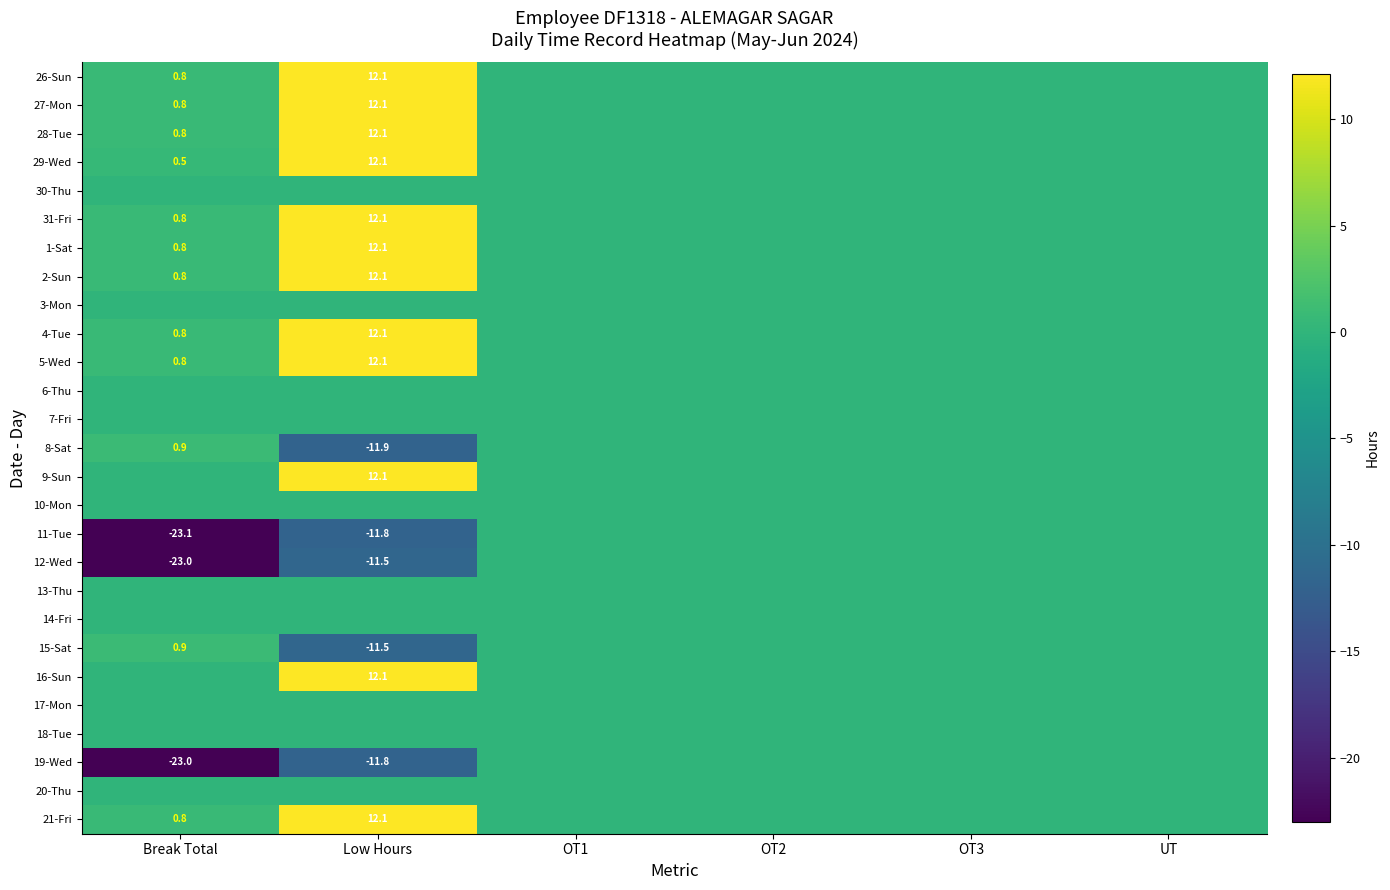

Which category has the highest value across all series?

Low Hours